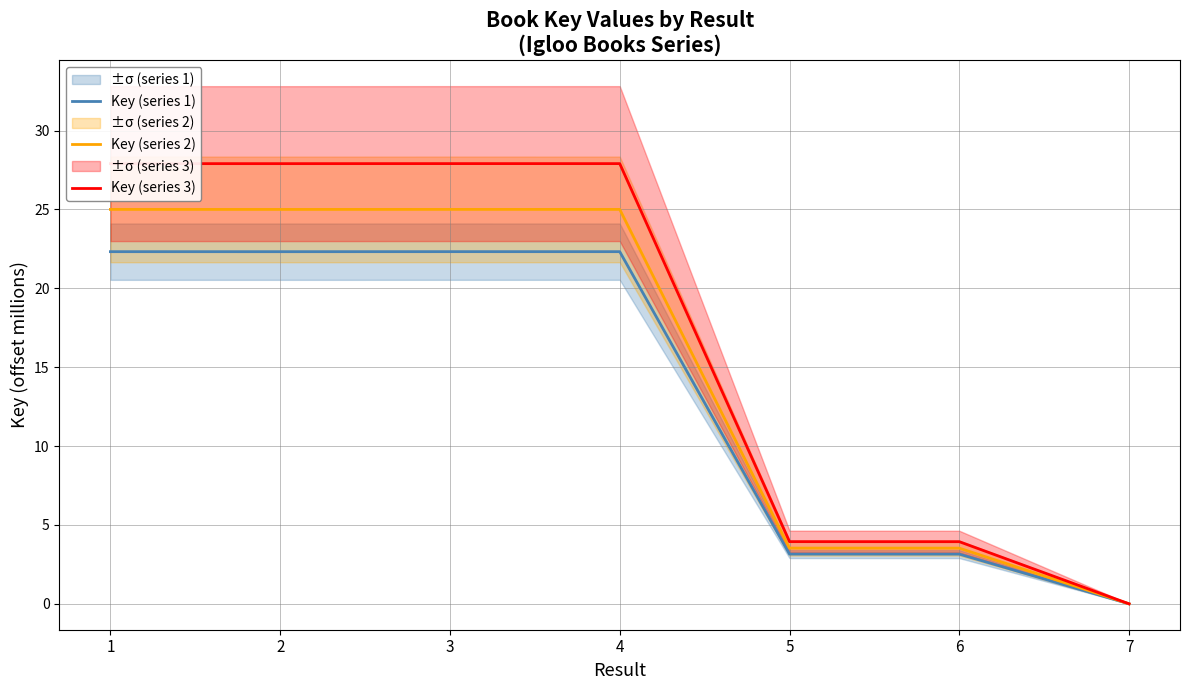

How many values in the Key (series 1) series are below 22?

3